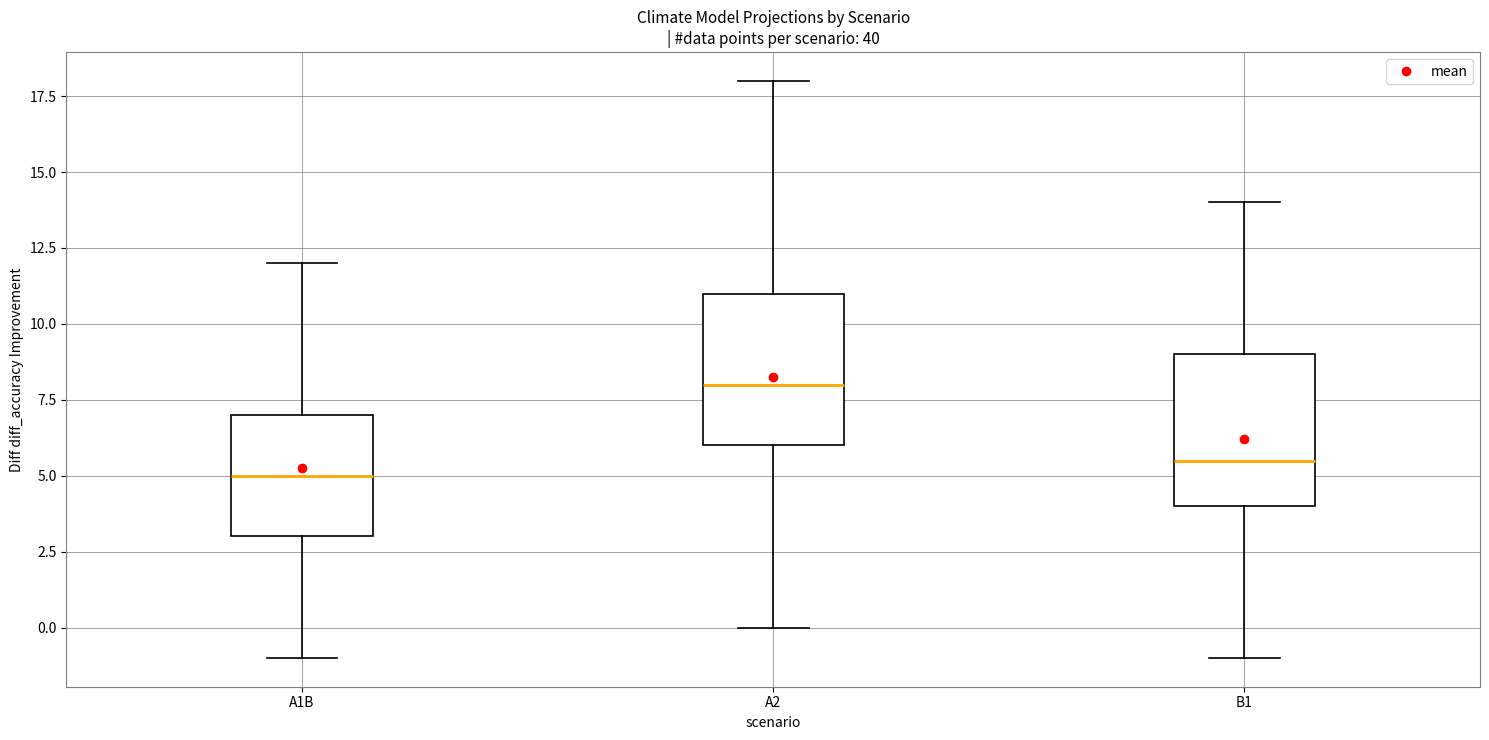

Where does the upper whisker of the box for B1 end on the y-axis? The values are not printed on the chart, so give them approximately, as read against the axis.

14.0